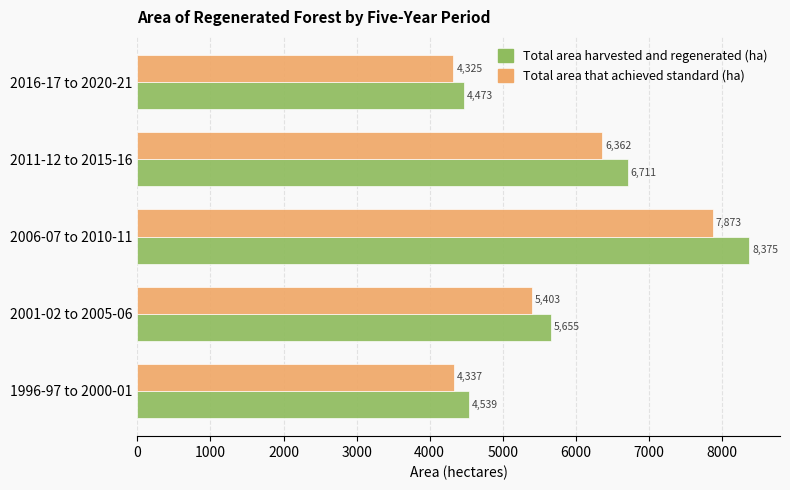

What is the total value across all series at 2006-07 to 2010-11?

16248.0